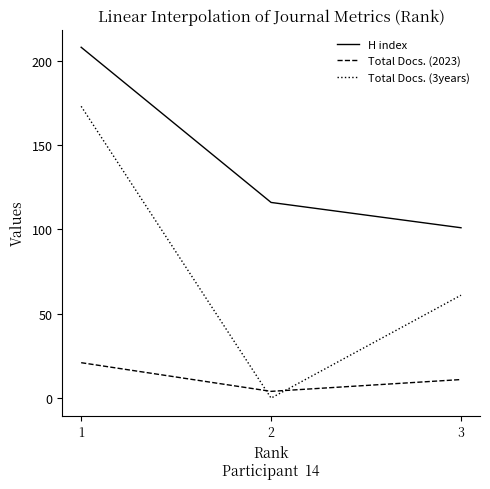

The value of Total Docs. (2023) at 3 is 3. True or false?

False